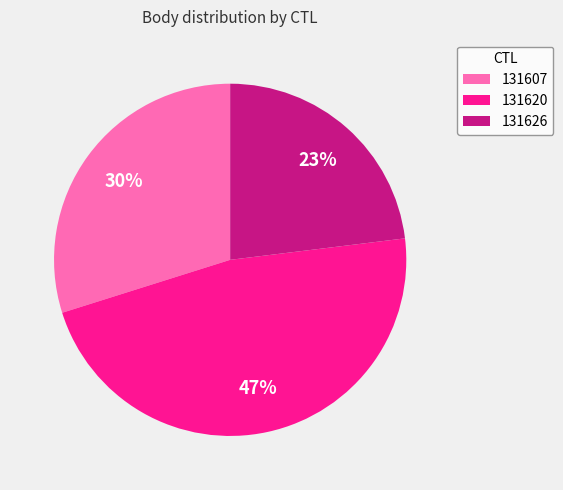

Approximately how many times larger is the value at 131626 compared to 131620?

0.5